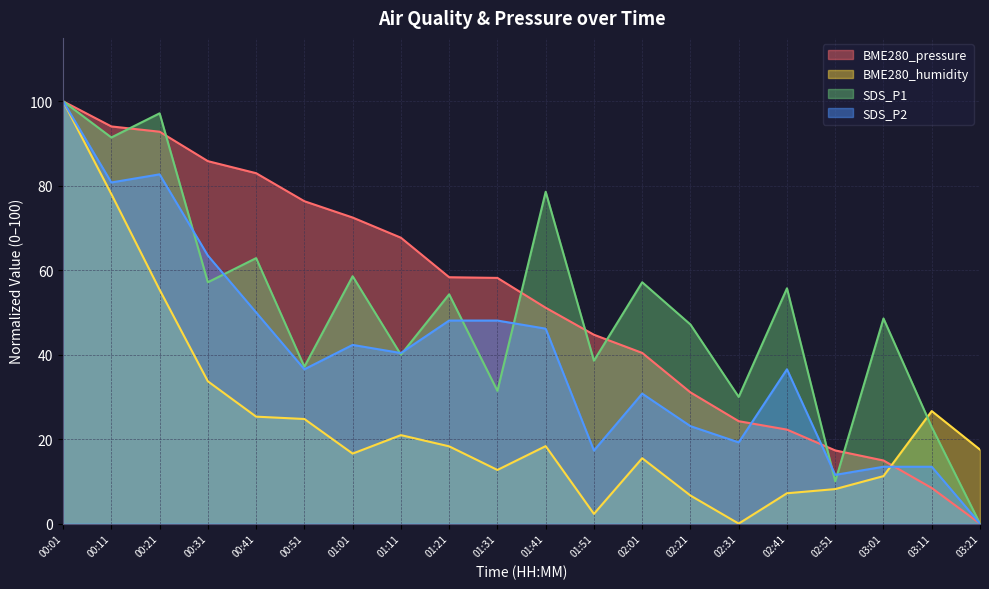

What is the total value across all series at 01:21?

179.0